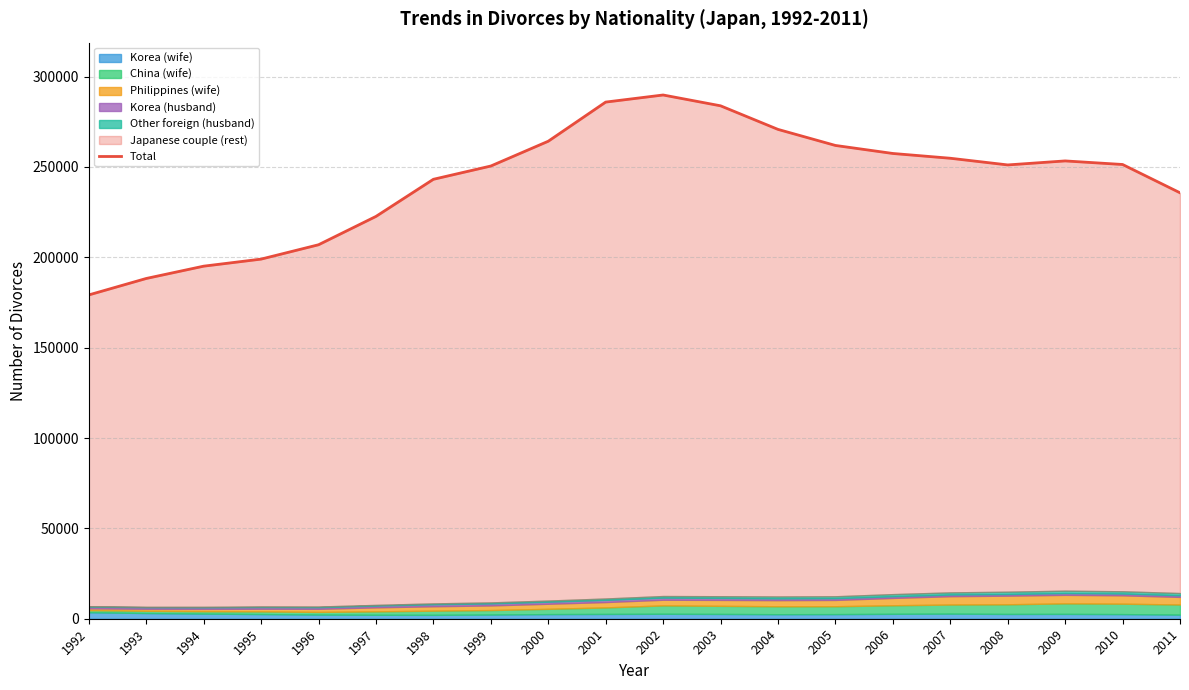

What is the minimum value shown in the chart?

179191